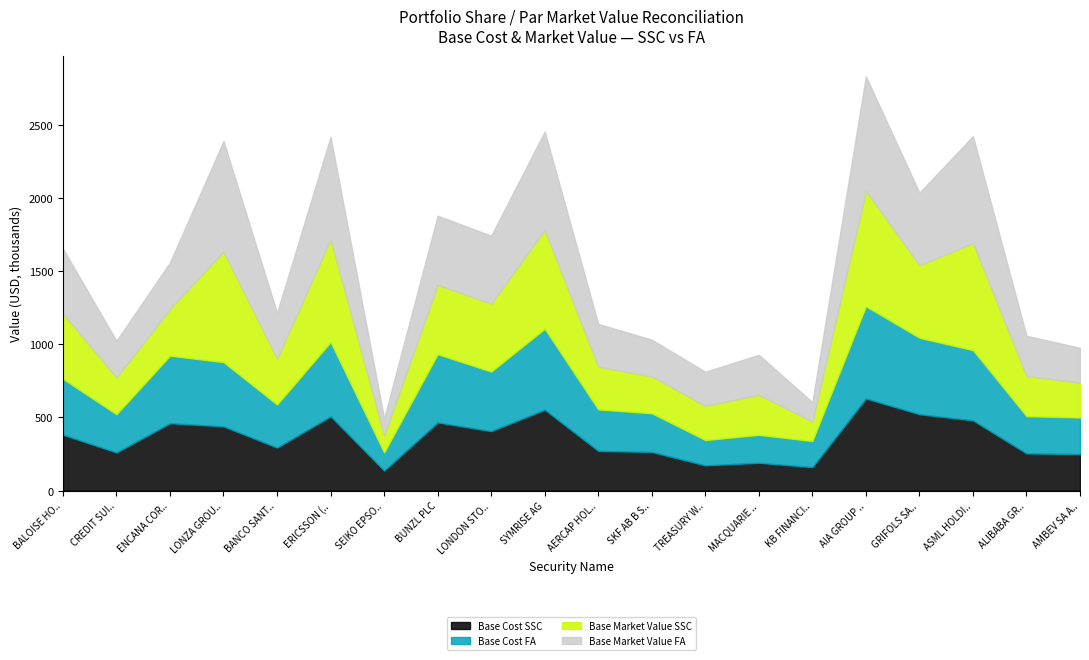

Does the chart have visible grid lines?

No